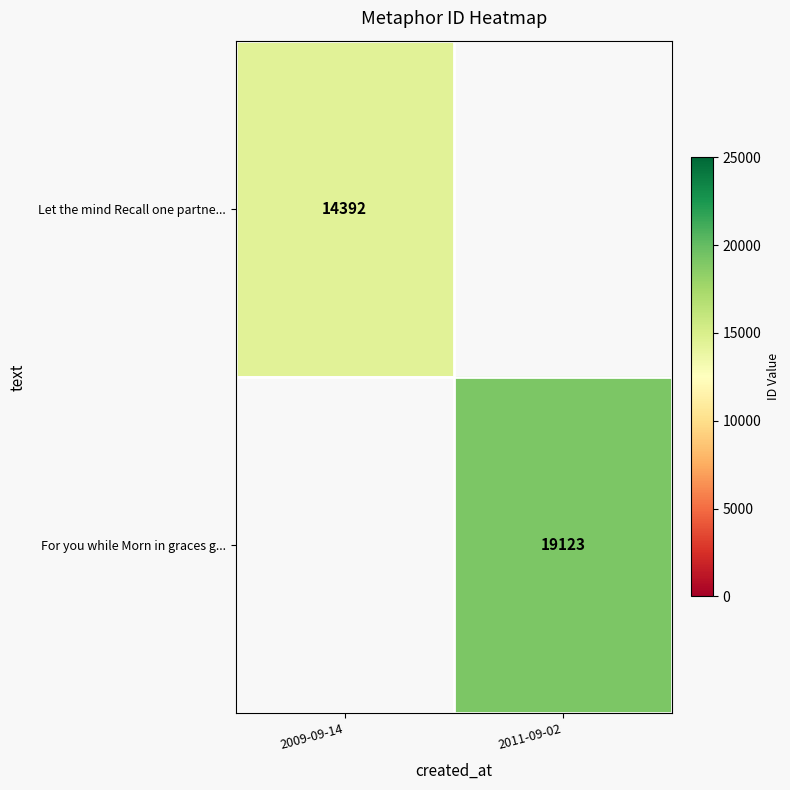

The For you while Morn in graces g... series shows 5108 at 2011-09-02. True or false?

False